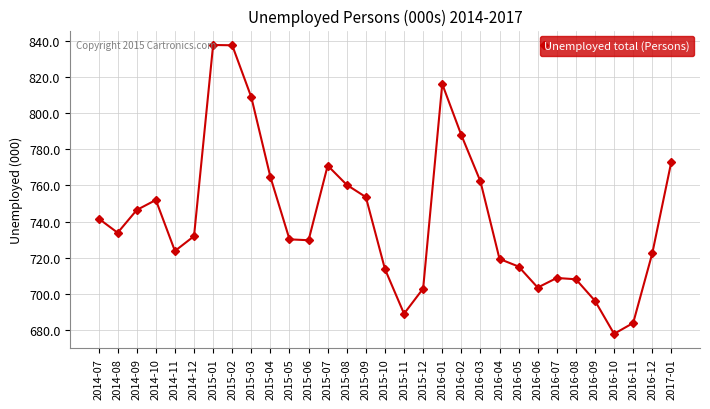

What is the change in value from 2016-10 to 2016-12?

+44.5